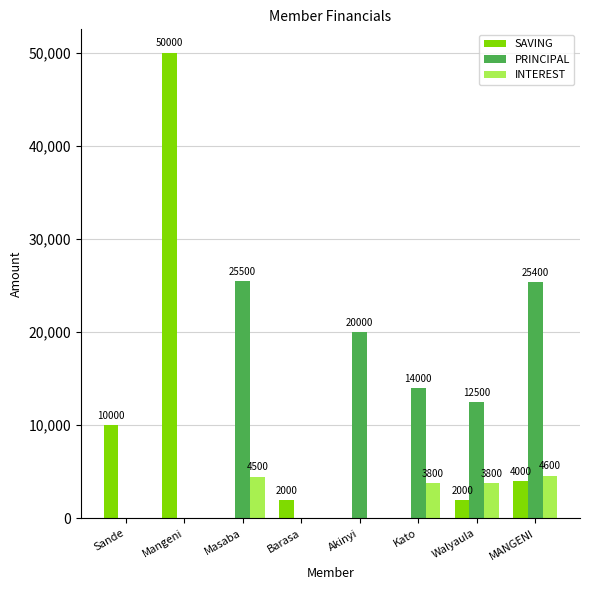

Which series changed the most between Masaba and MANGENI?

SAVING